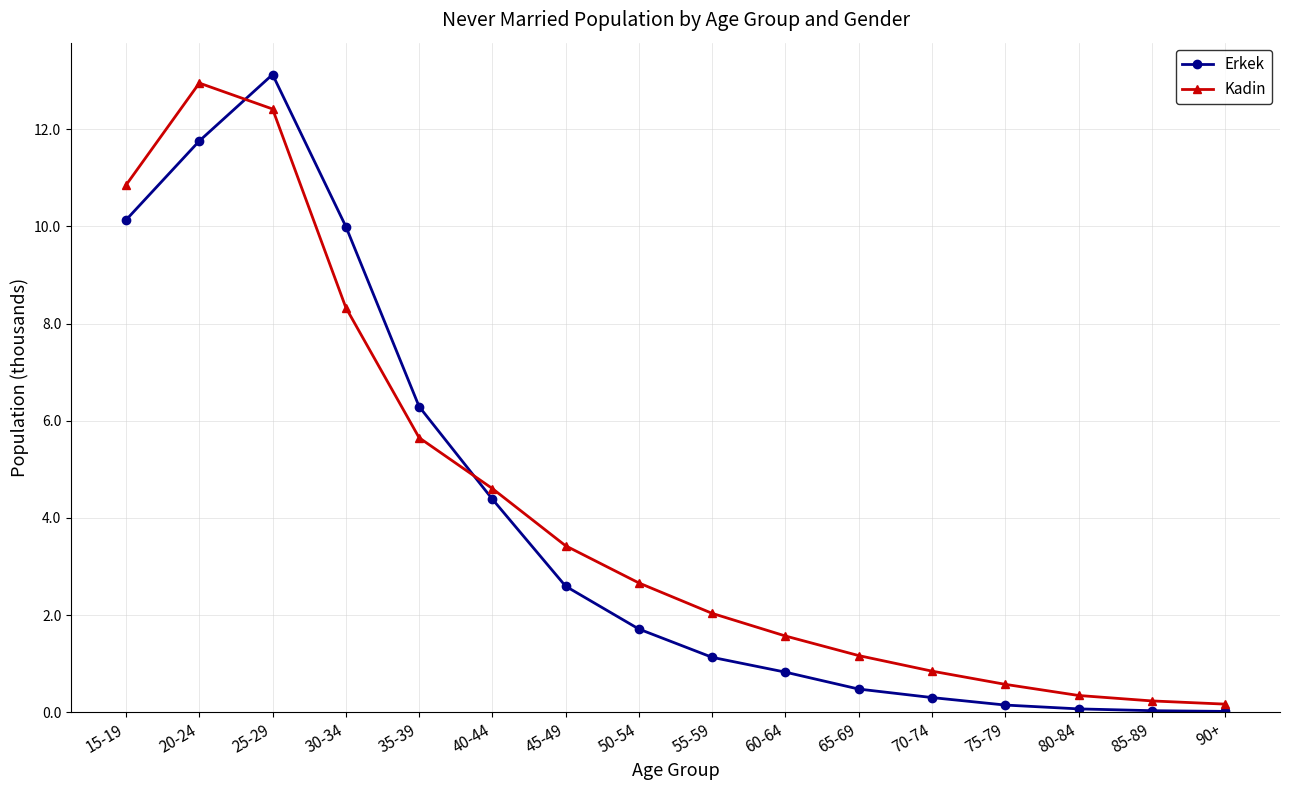

What is the difference between the highest and lowest values at 45-49?

0.8